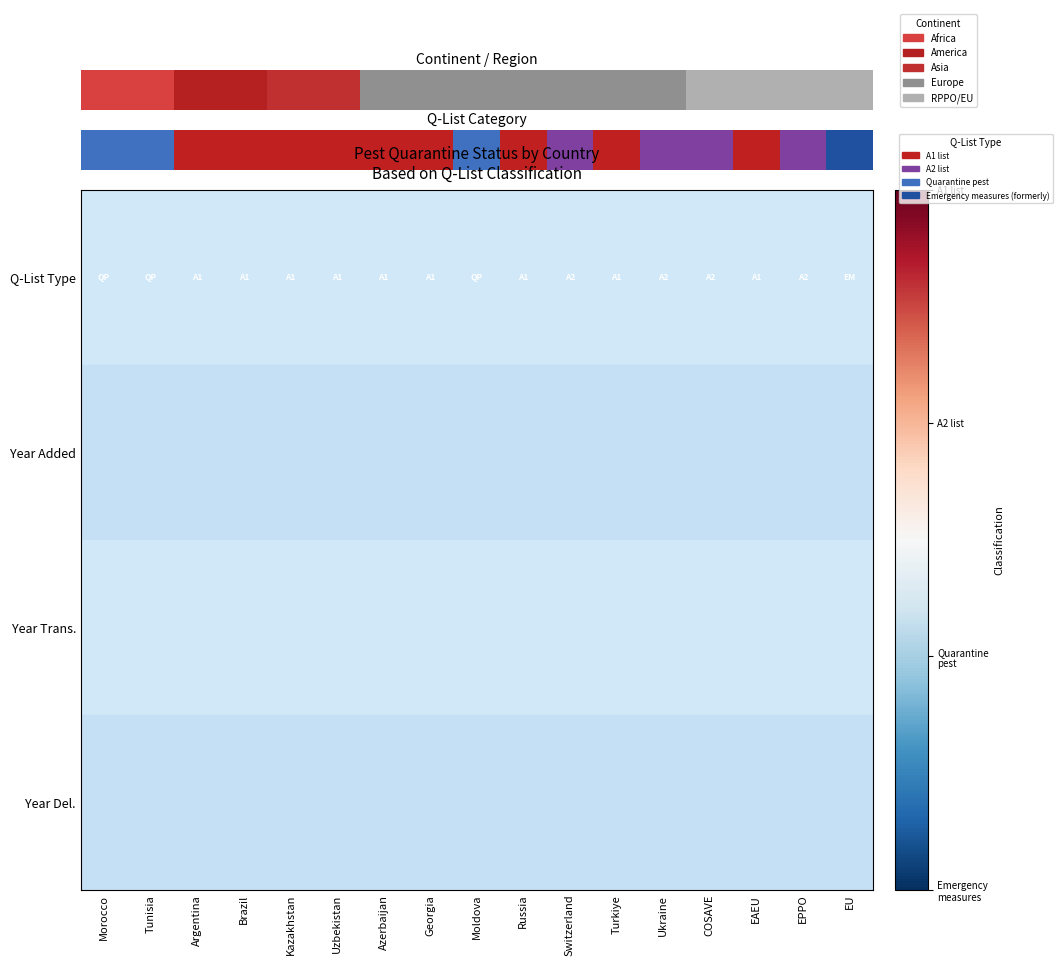

What is the greatest value displayed?

1.5